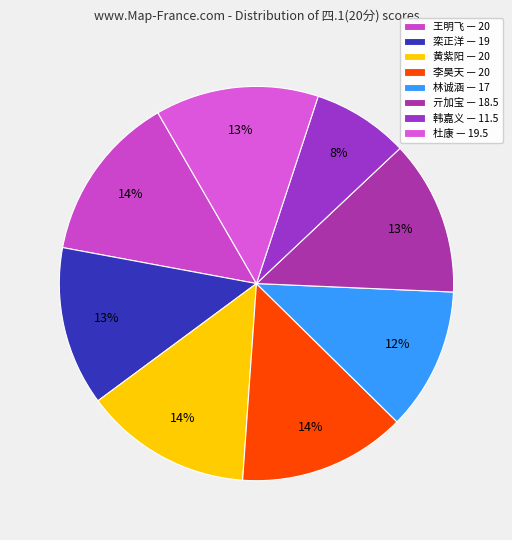

Which slice is the smallest?

韩嘉义